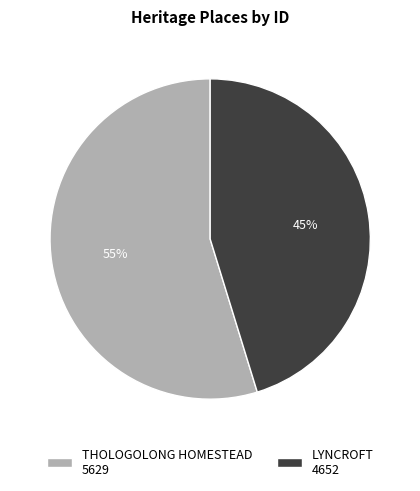

To the nearest percent, what is the average slice percentage?

50%